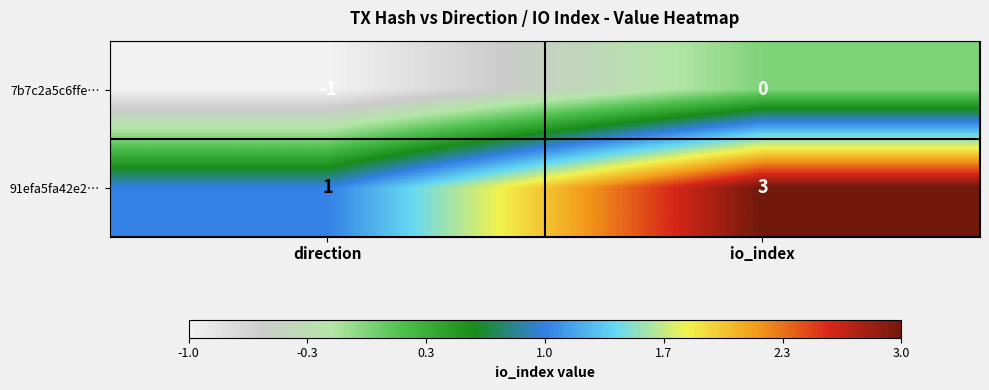

Count the number of data series in this chart.

2